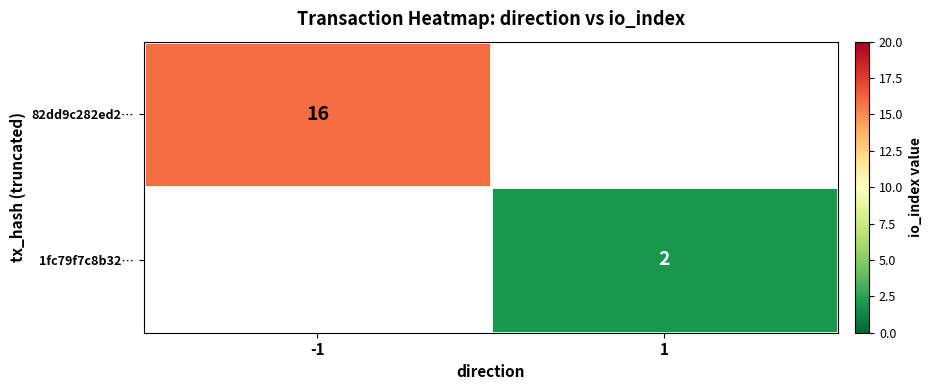

True or false: 82dd9c282ed2… has a value of 16 at -1.

True